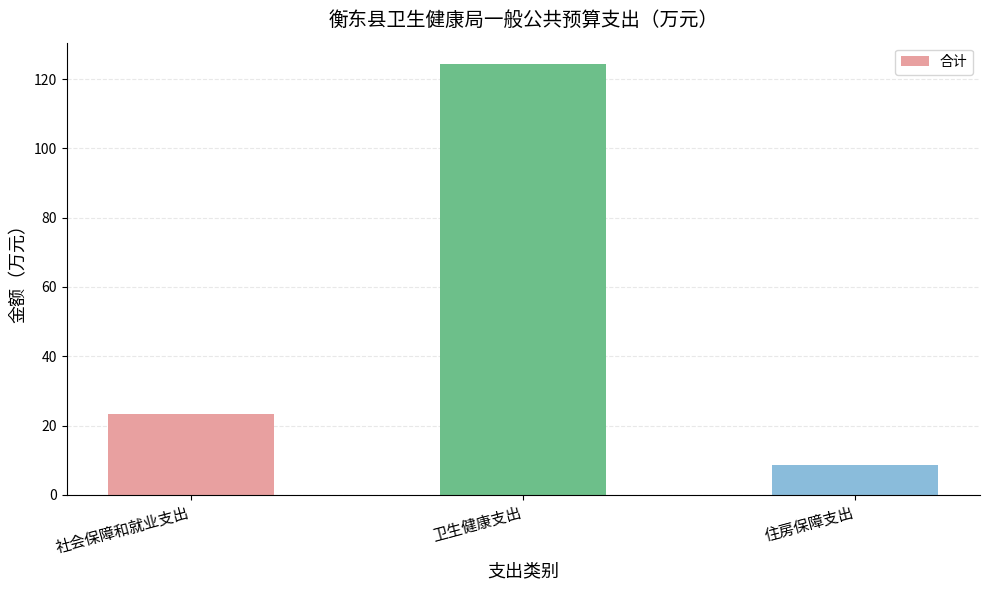

Which category has the highest value across all series?

卫生健康支出